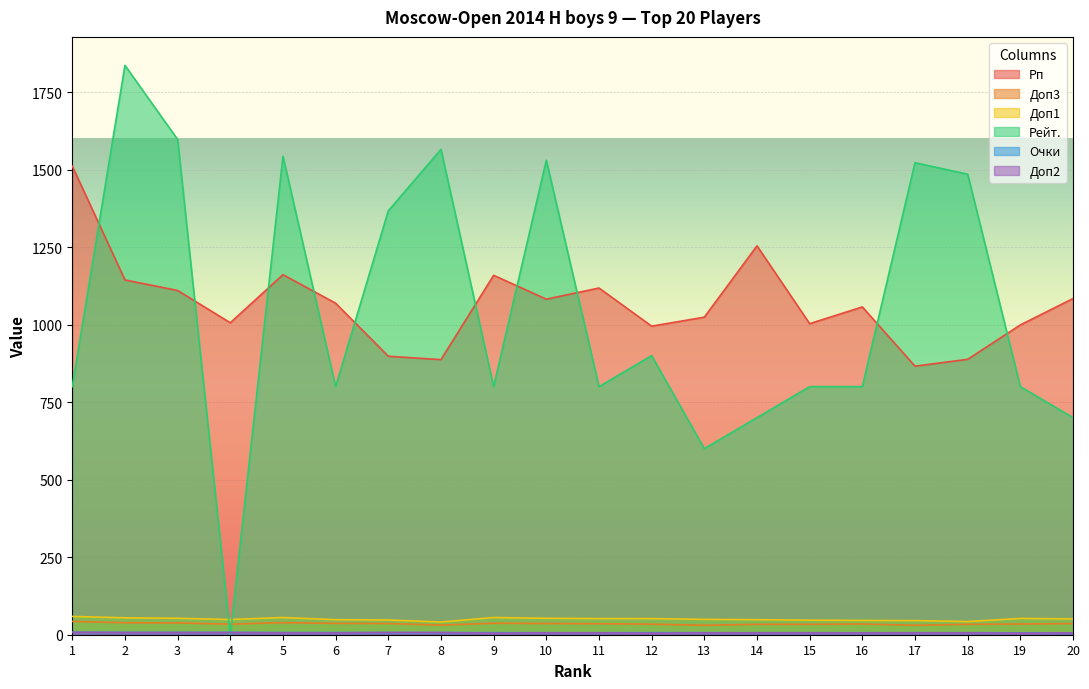

What is the total value across all series at 20?

1883.0